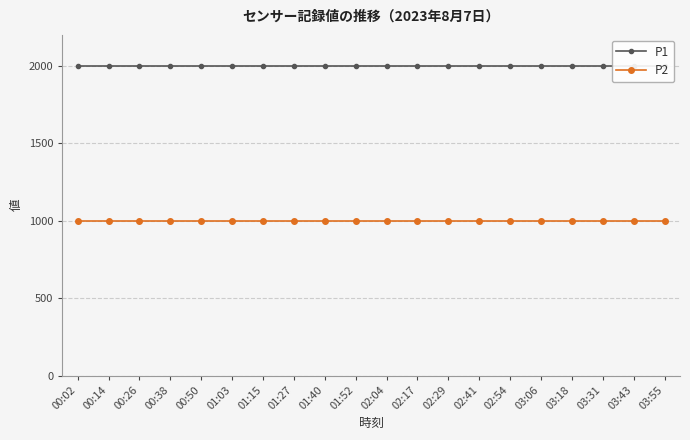

What is the average value of the P1 series?

1999.9